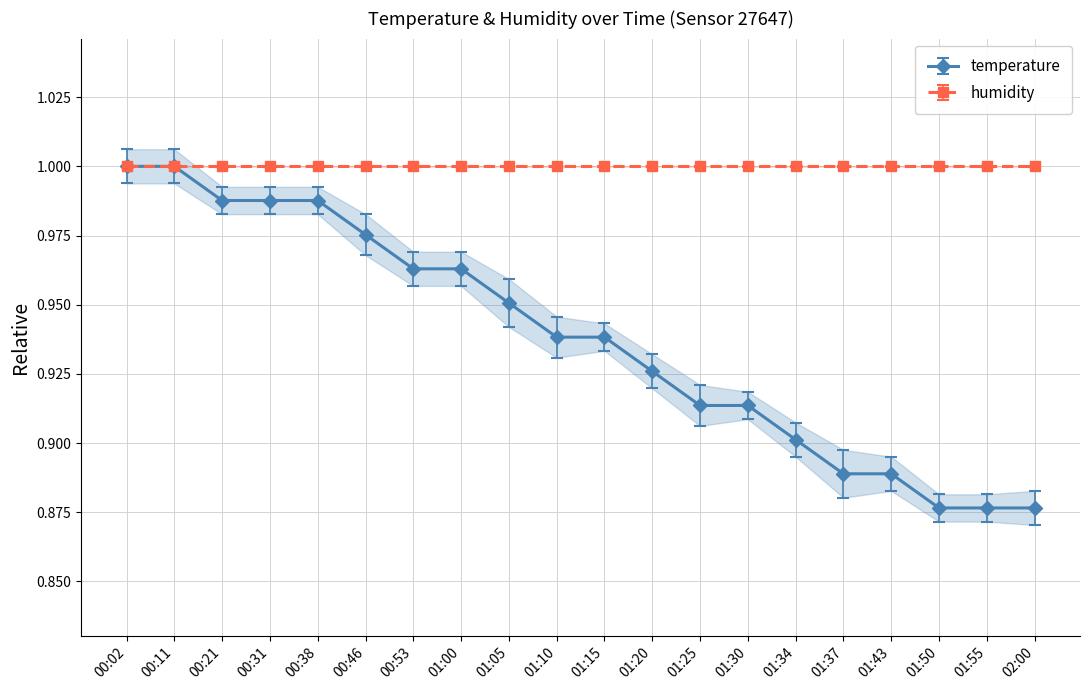

Which label corresponds to the smallest value in the chart?

01:50